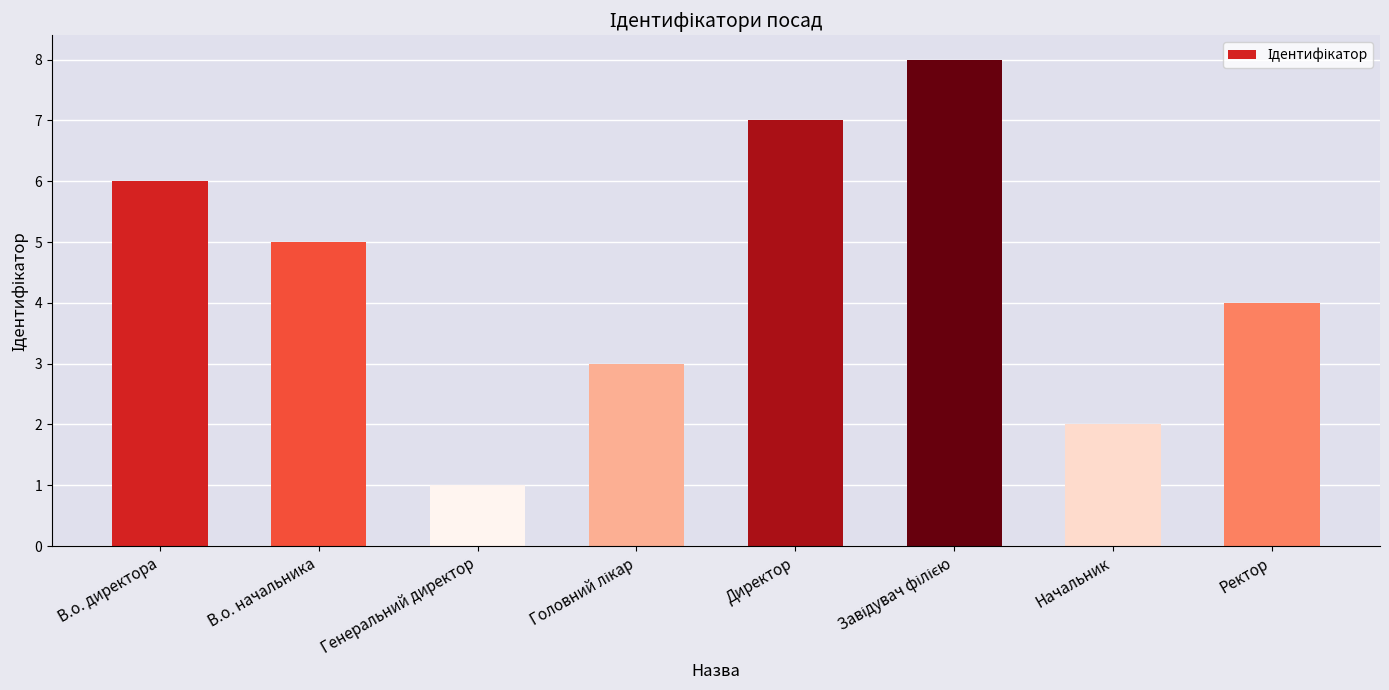

What is the ratio of the value at В.о. директора to the value at Генеральний директор?

6.0